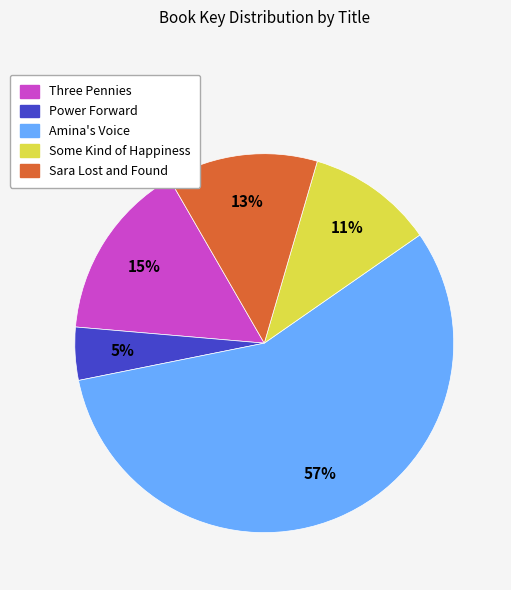

To the nearest percent, what percentage of the pie is Three Pennies?

15%